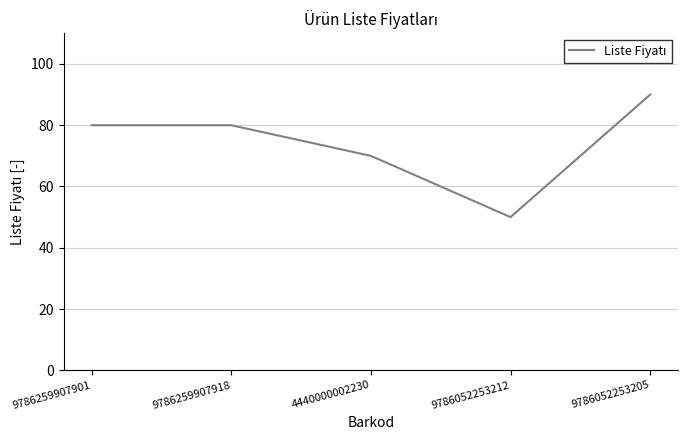

What is the change in value from 4440000002230 to 9786052253205?

+20